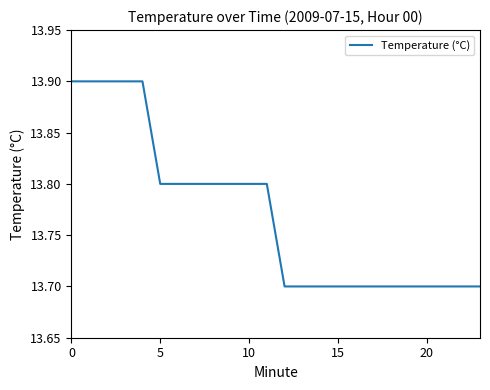

What is the greatest value displayed?

13.9